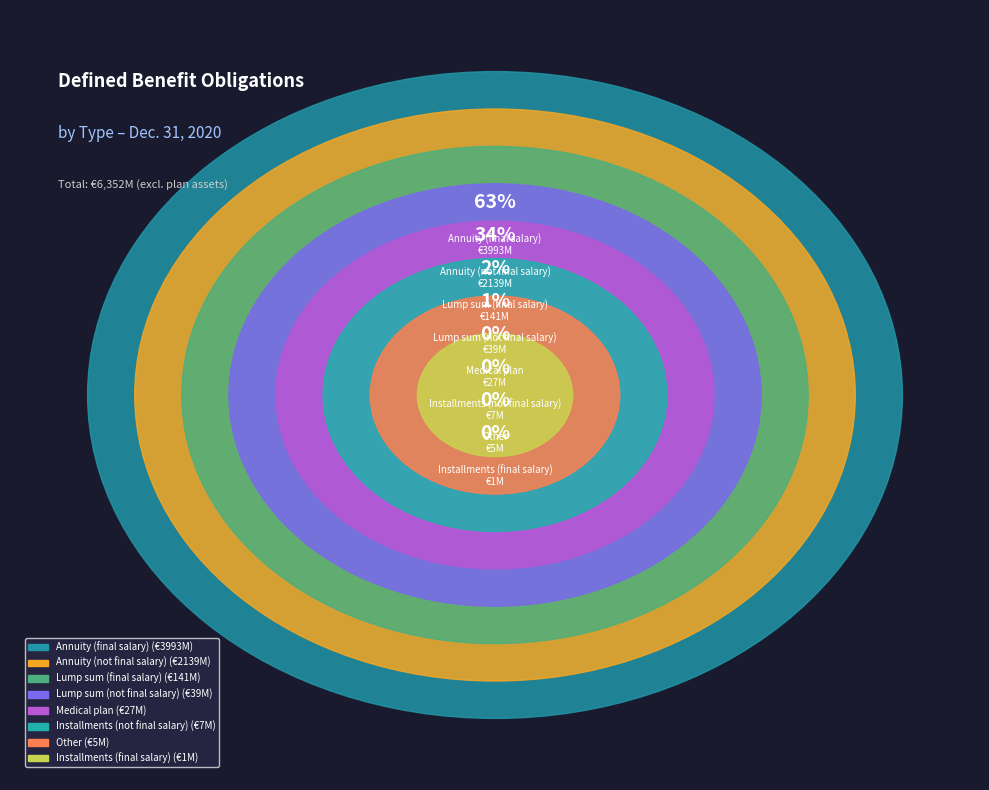

What percentage is the Lump sum
(final salary) slice, to the nearest percent?

2%